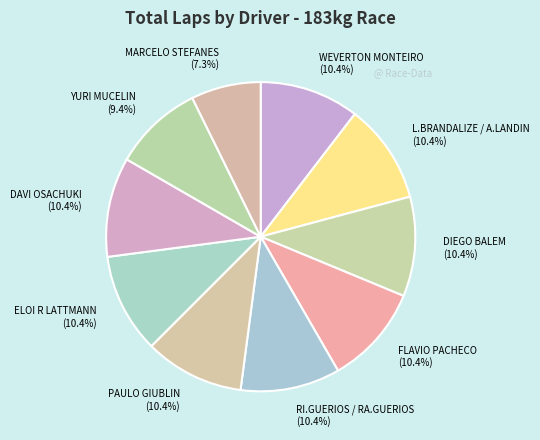

Do DIEGO BALEM and ELOI R LATTMANN together represent more than half of the pie?

No